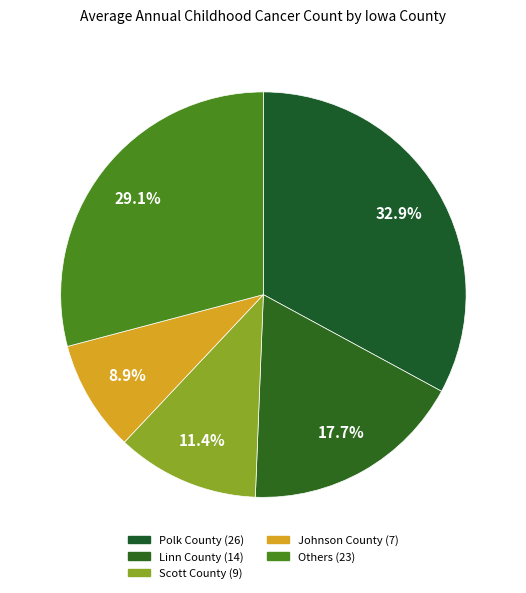

Count the number of slices in the pie.

5